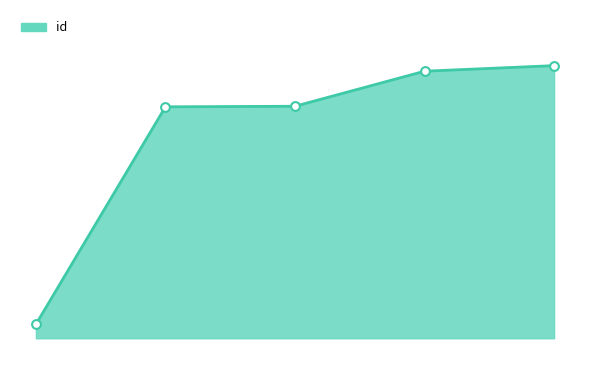

Does the chart have visible grid lines?

No